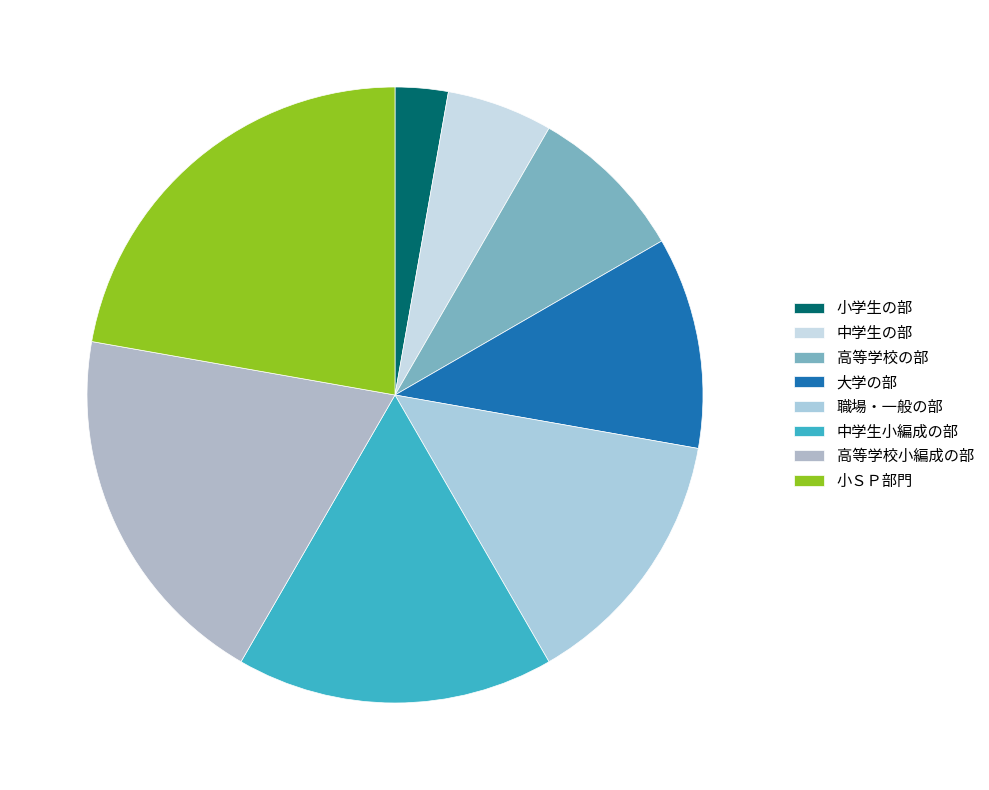

Count the number of slices in the pie.

8